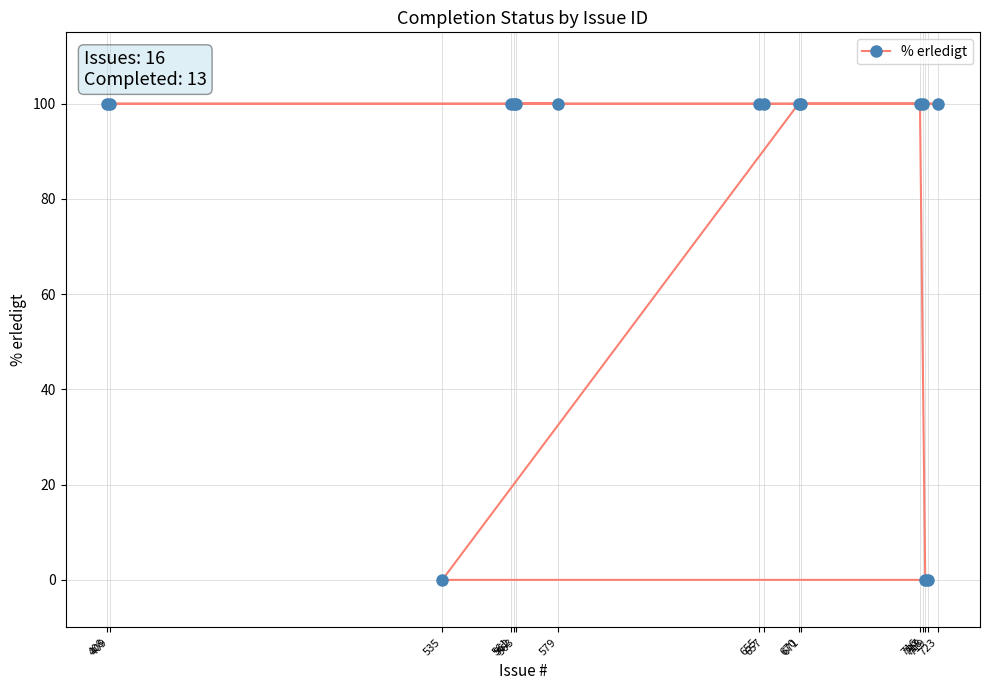

The chart shows a value of 28 at 563. True or false?

False